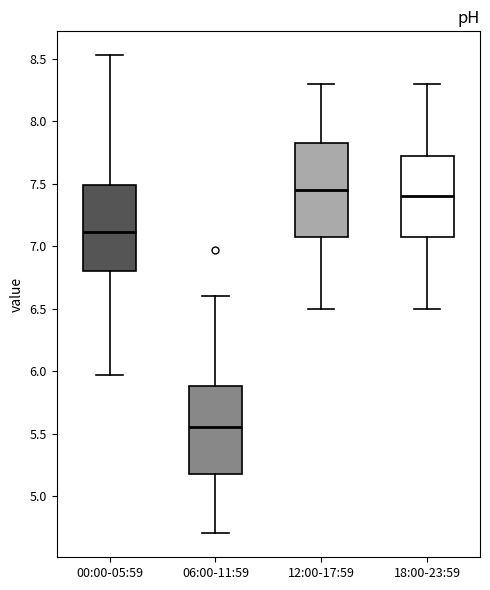

Reading left to right, read every box against the y-axis: the position of its median line, the range the box covers, and the ends of its whiskers. The values are not printed on the chart, so give them approximately, as read against the axis.

00:00-05:59: median 7.10, box 6.80 to 7.50, whiskers 5.95 to 8.55
06:00-11:59: median 5.55, box 5.20 to 5.90, whiskers 4.70 to 6.60
12:00-17:59: median 7.45, box 7.10 to 7.85, whiskers 6.50 to 8.30
18:00-23:59: median 7.40, box 7.10 to 7.75, whiskers 6.50 to 8.30